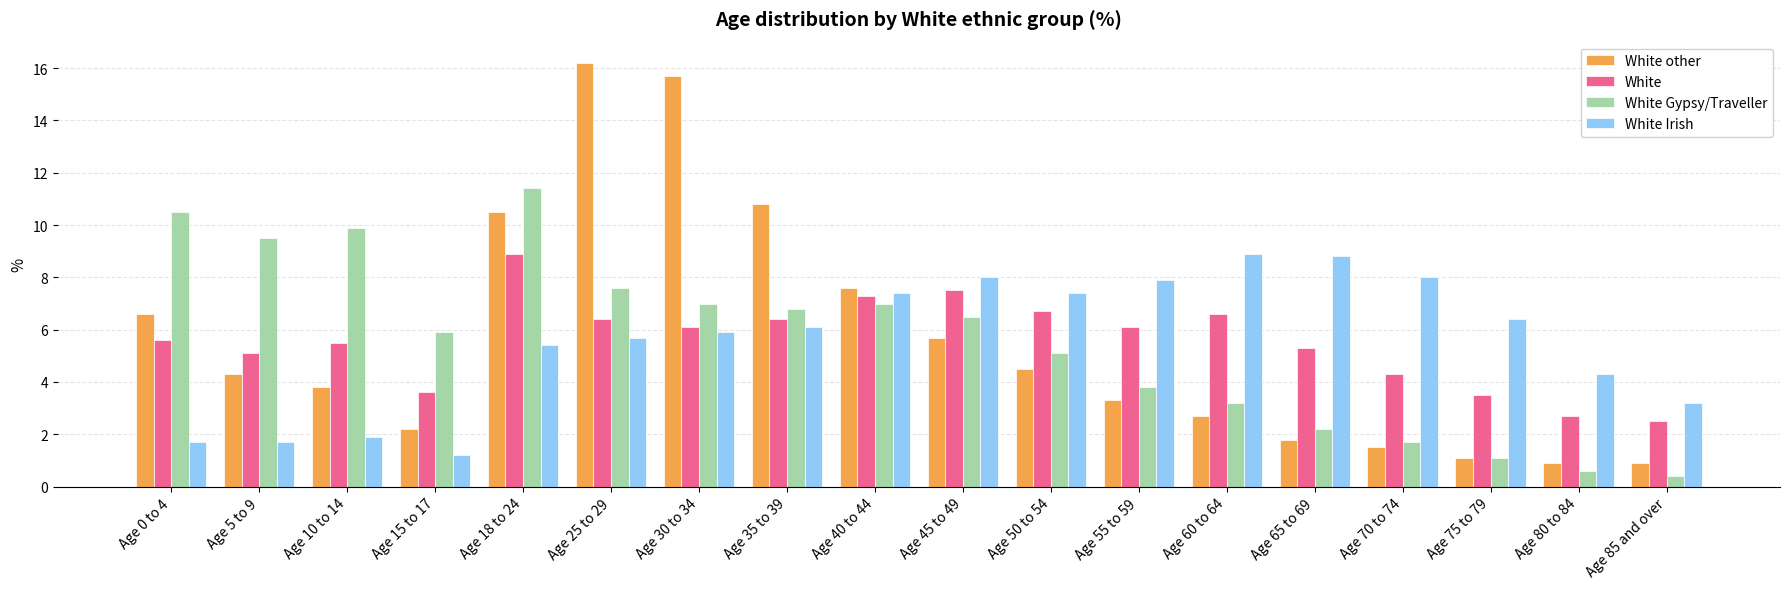

How many values in the White other series are below 4?

9